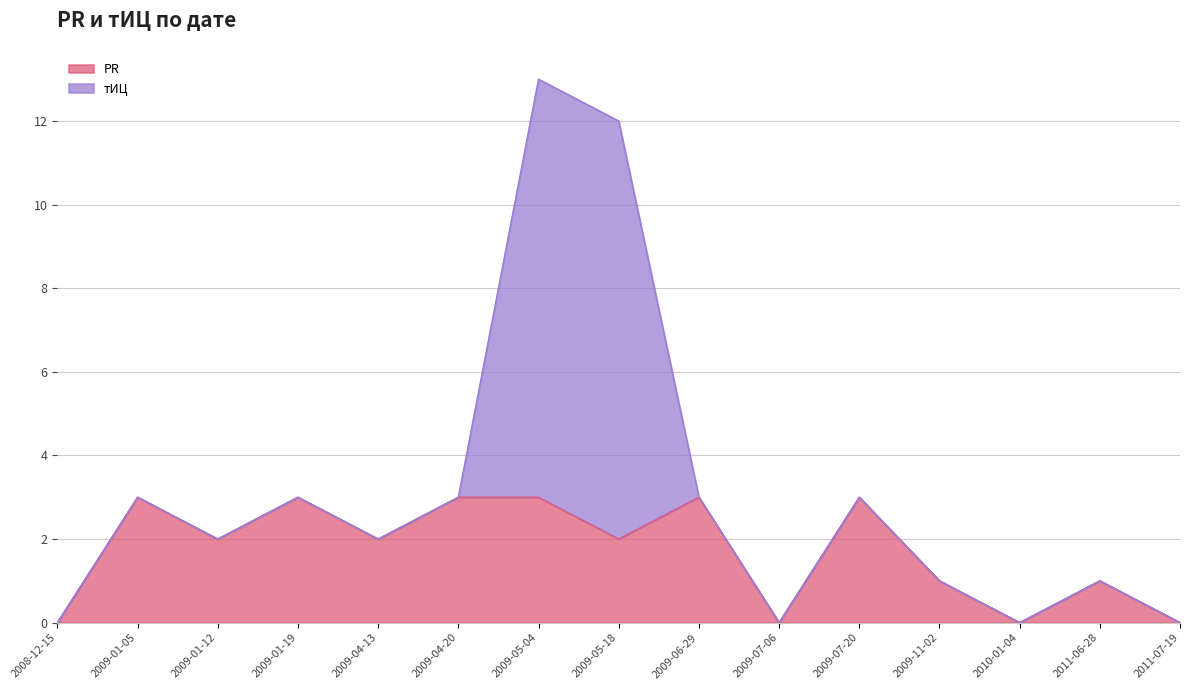

True or false: the data shows 1 at 2009-07-06.

False